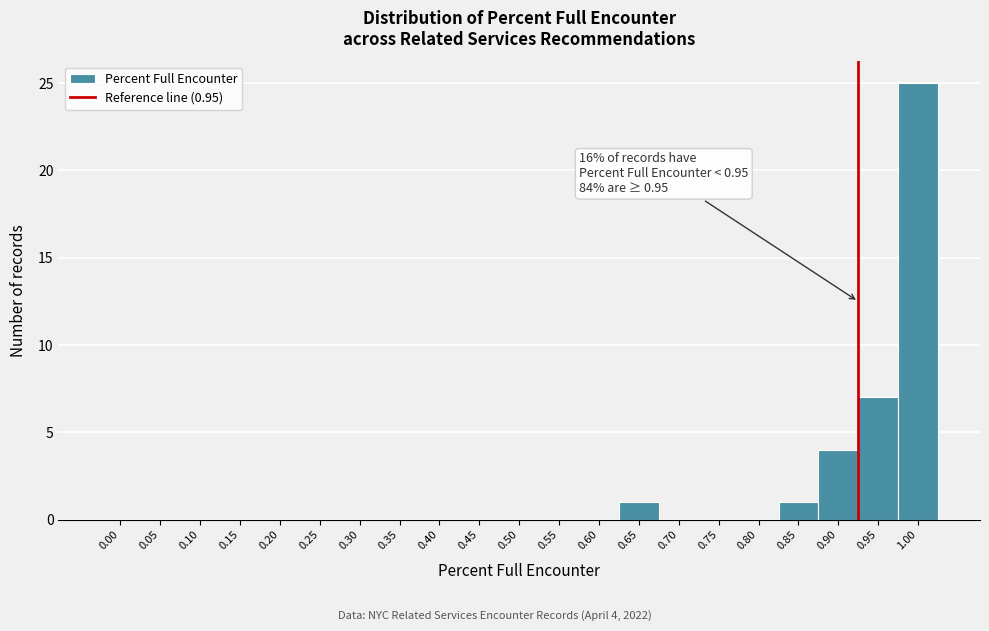

Reading left to right, transcribe all the data shown in this chart.

0.00=0	0.05=0	0.10=0	0.15=0	0.20=0	0.25=0	0.30=0	0.35=0	0.40=0	0.45=0	0.50=0	0.55=0	0.60=0	0.65=1	0.70=0	0.75=0	0.80=0	0.85=1	0.90=4	0.95=7	1.00=25